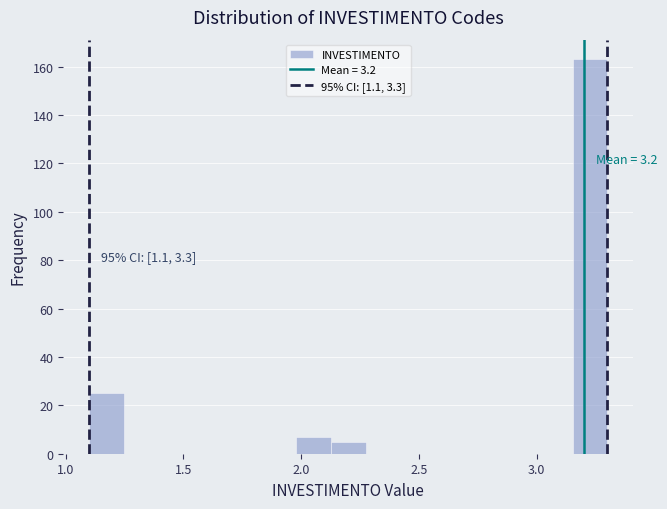

Around what value on the x-axis is the tallest bar? Give the approximate position of its centre, as read against the axis.

3.25